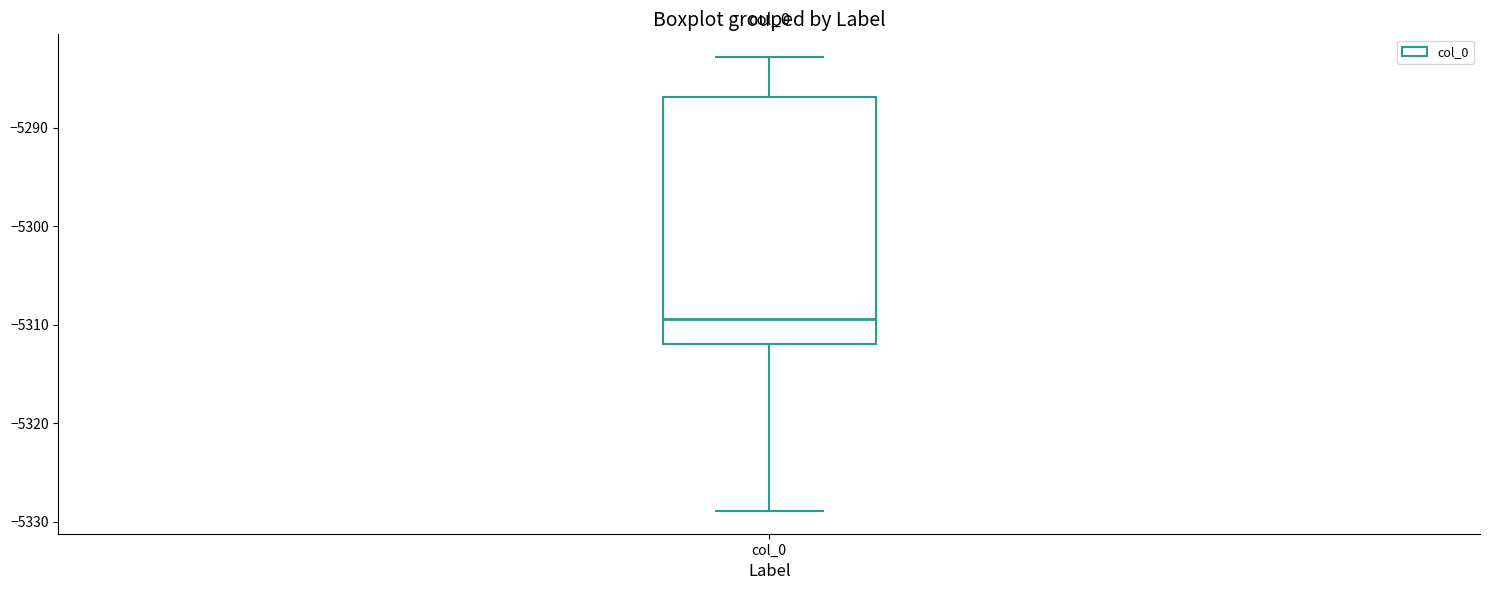

Transcribe this box plot: give where the median line is, the range the box spans, and where the two whiskers end, as read against the y-axis. The values are not printed on the chart, so give them approximately, as read against the axis.

median -5309, box -5312 to -5287, whiskers -5329 to -5283